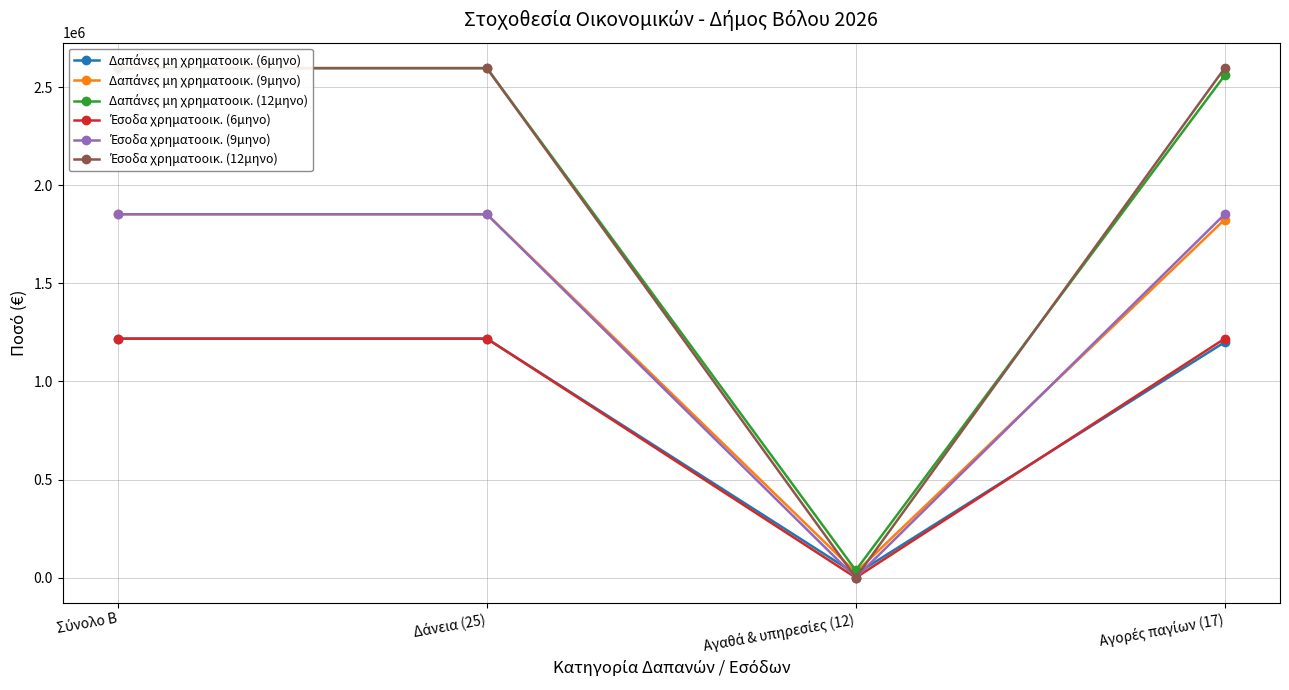

Is the value of Έσοδα χρηματοοικ. (6μηνο) at Σύνολο Β greater than the value of Δαπάνες μη χρηματοοικ. (6μηνο) at Αγαθά & υπηρεσίες (12)?

Yes